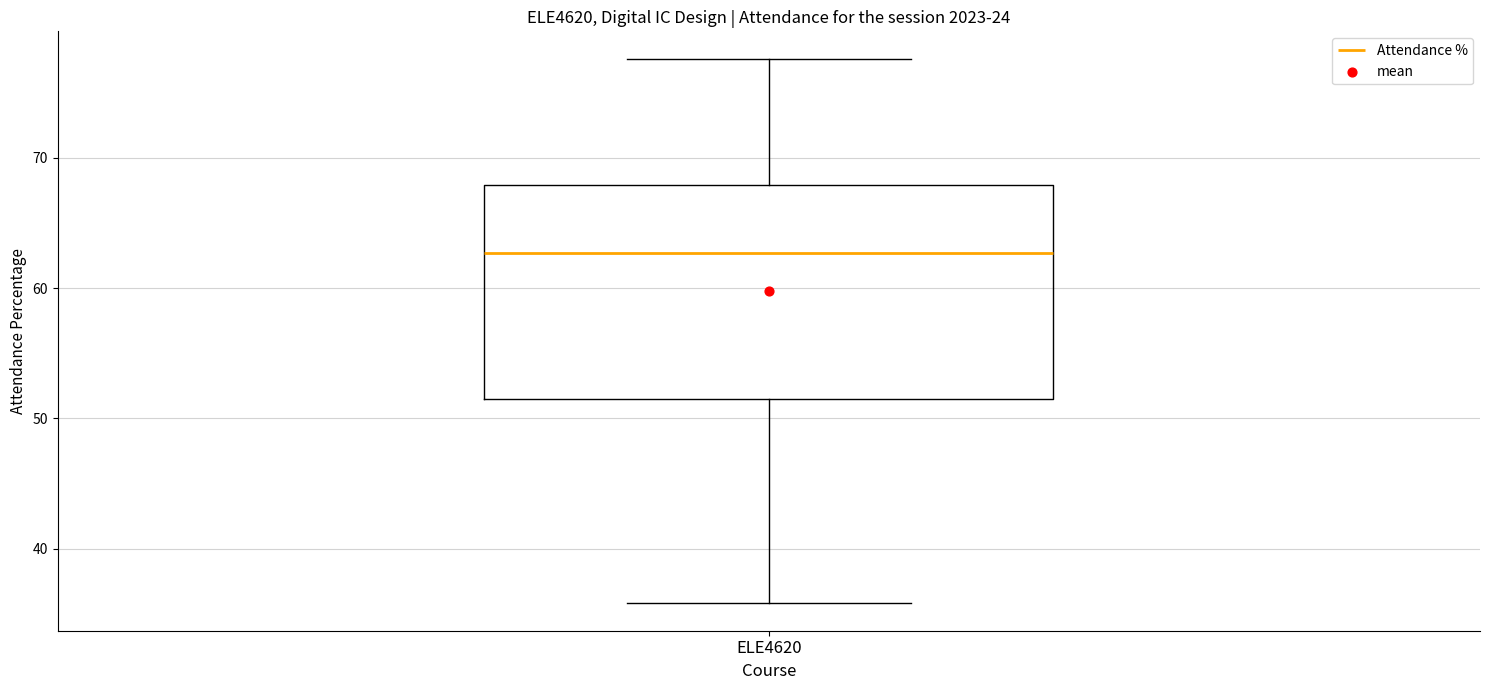

Transcribe this box plot: give where the median line is, the range the box spans, and where the two whiskers end, as read against the y-axis. The values are not printed on the chart, so give them approximately, as read against the axis.

median 63, box 51 to 68, whiskers 36 to 78